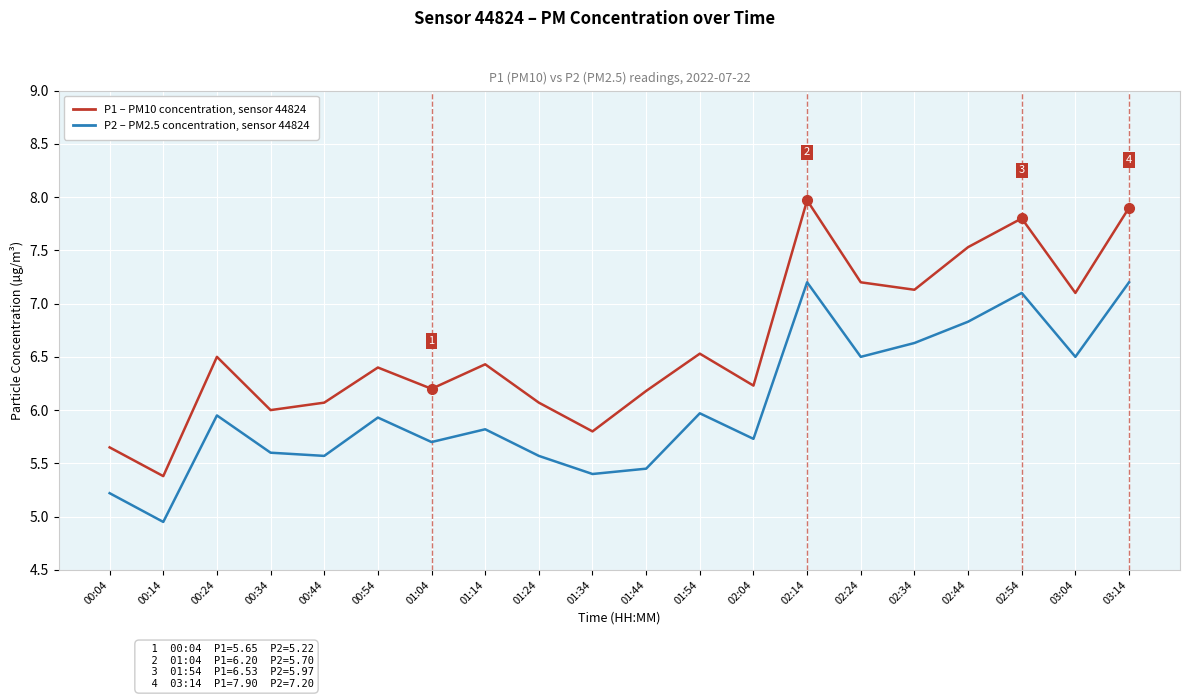

What is the total value across all series at 01:04?

11.9